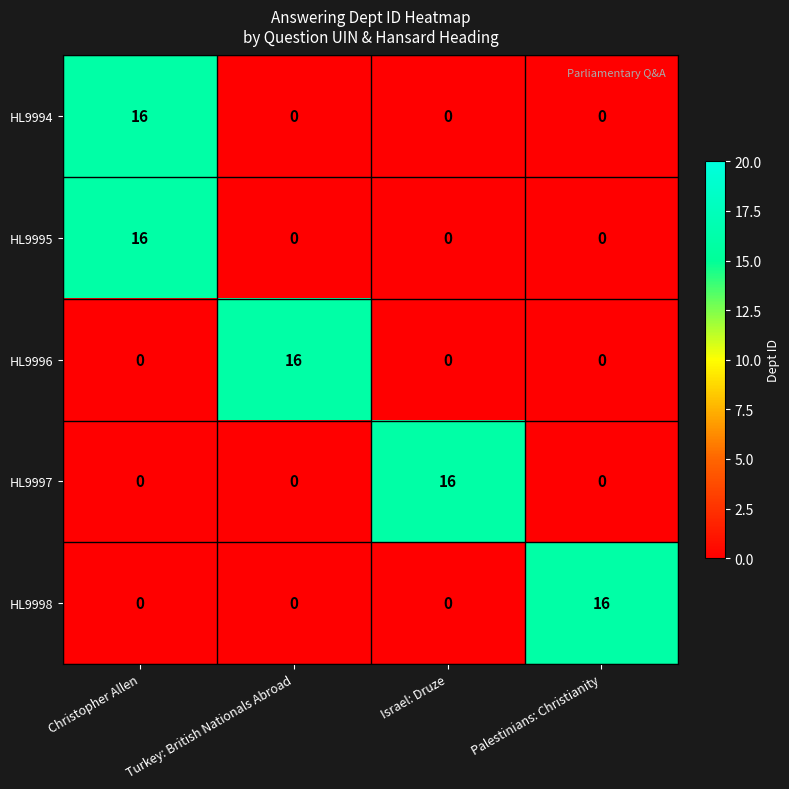

What is the greatest value displayed?

16